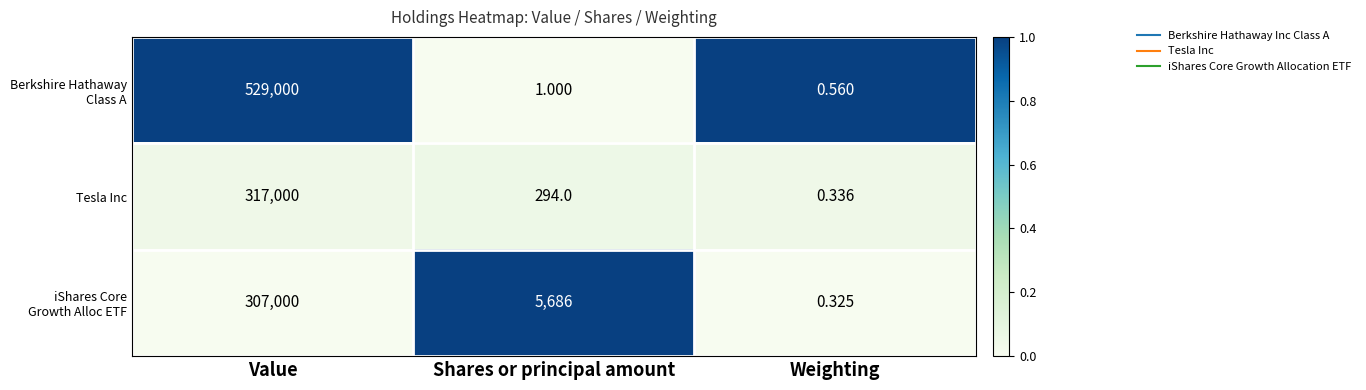

Which category has the highest value in the Tesla Inc series?

Value